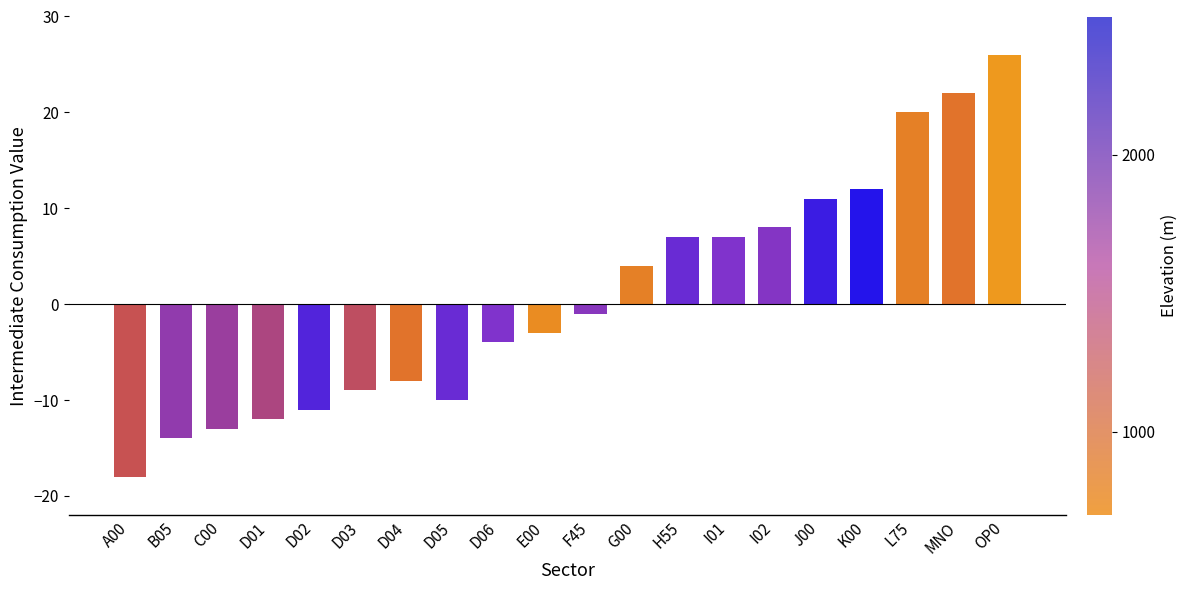

True or false: the data shows -11 at D02.

True